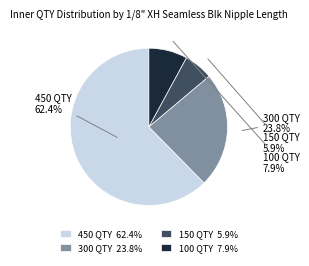

What portion of the pie excludes 150 QTY 5.9%?

94.1%